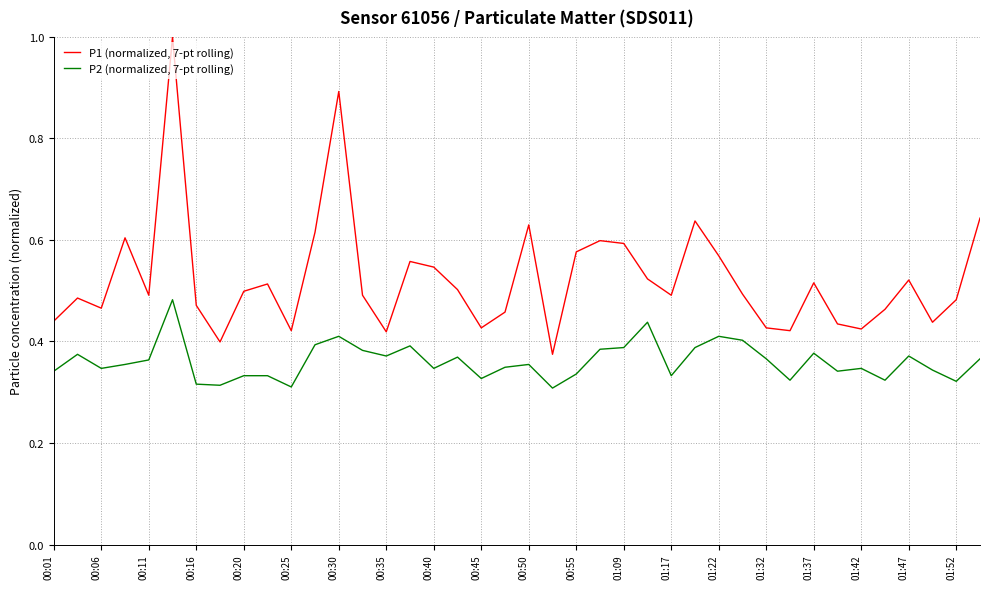

Which series has the largest total across all categories?

P1 (normalized, 7-pt rolling)